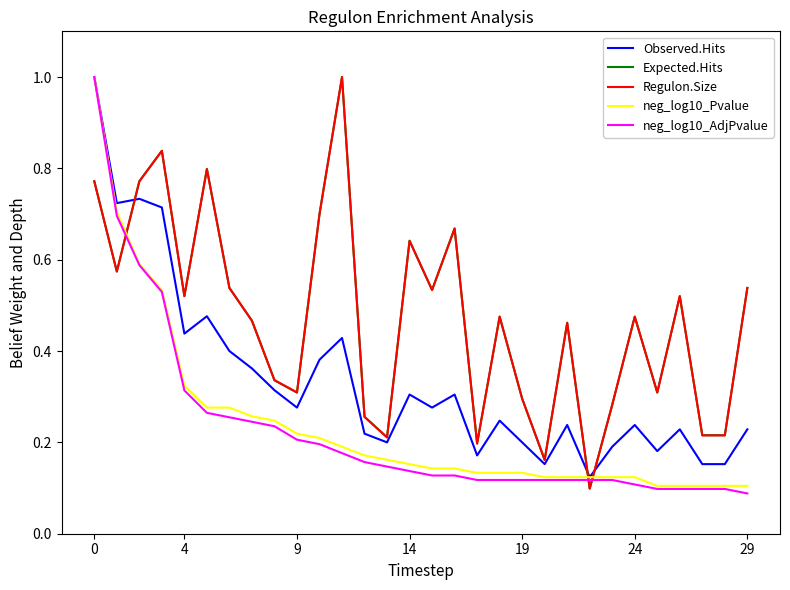

Which series ends up on top after the final intersection of Regulon.Size and neg_log10_Pvalue?

Regulon.Size